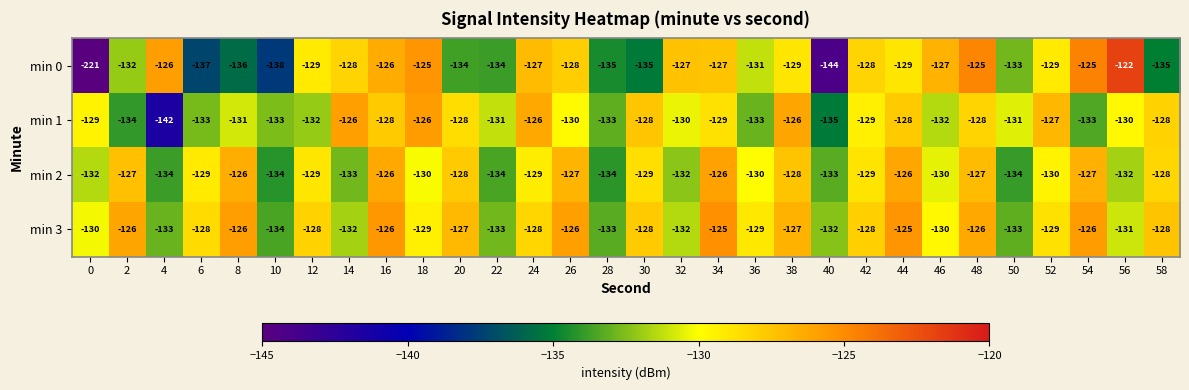

At which label does min 0 first exceed -129?

4